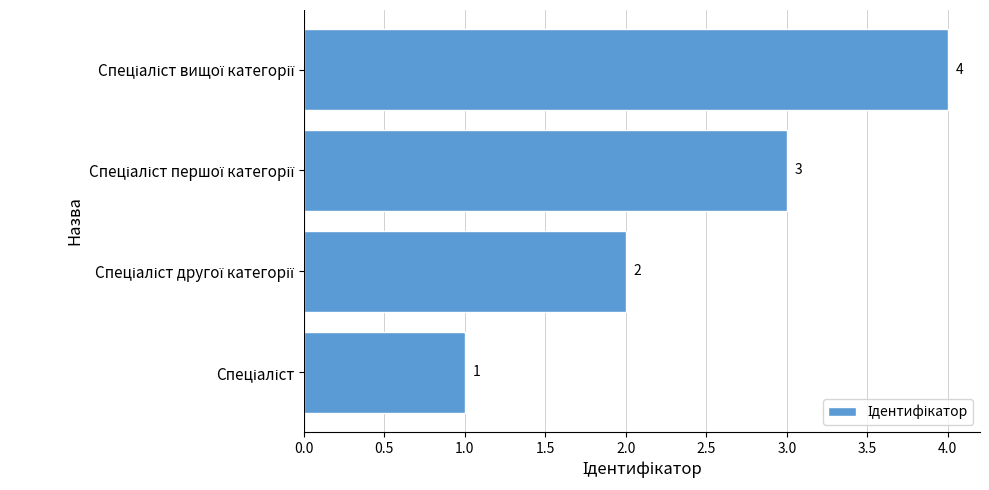

What is the greatest value displayed?

4